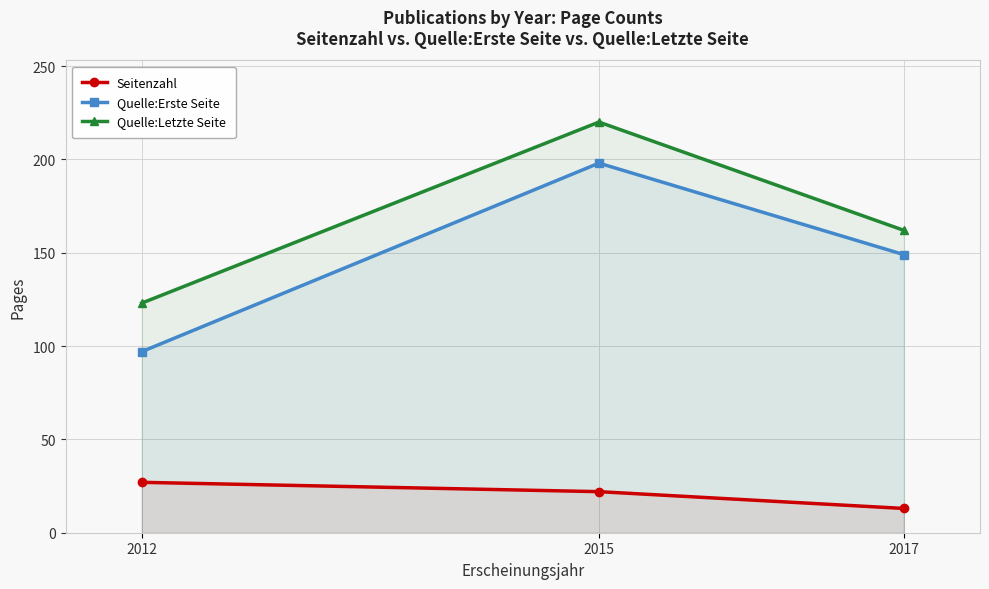

Between 2012 and 2017, which series saw the biggest shift?

Quelle:Erste Seite